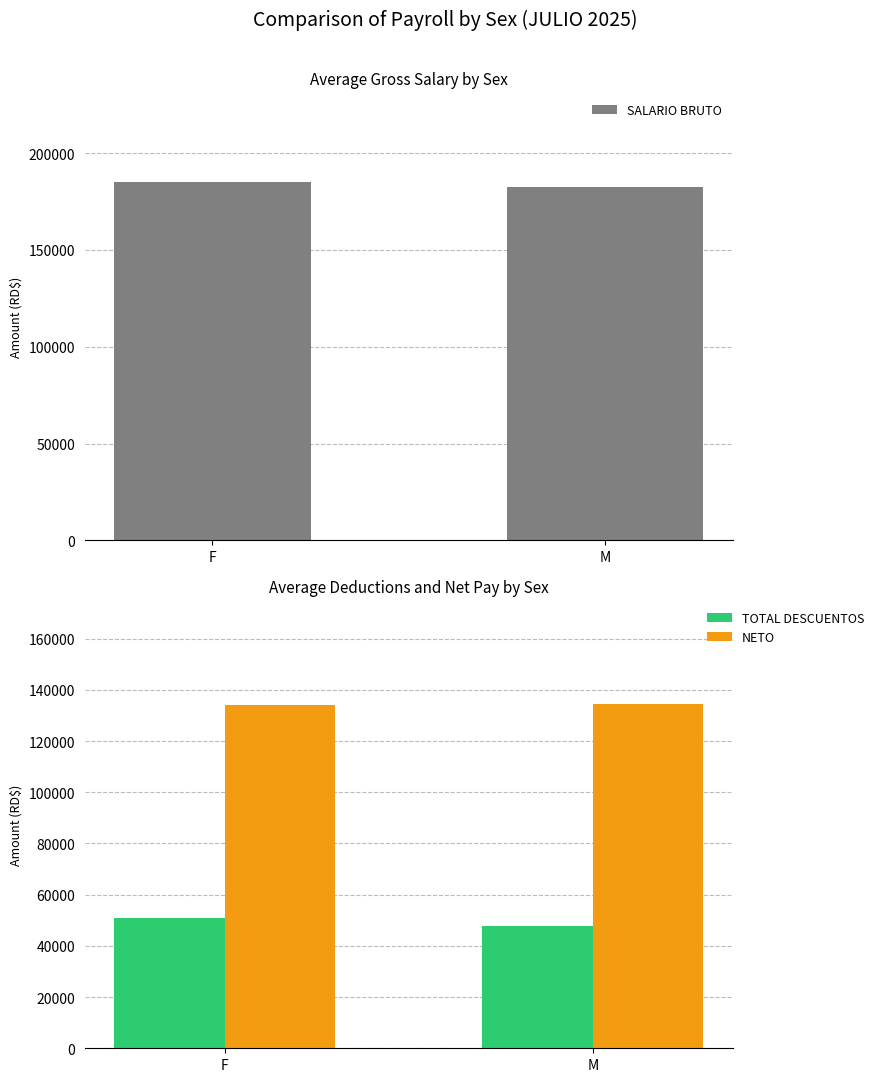

Reading left to right, what are all the values shown in this chart?

SALARIO BRUTO: F=185000.0	M=182381.0
TOTAL DESCUENTOS: F=50880.6	M=47812.3
NETO: F=134119.4	M=134568.6